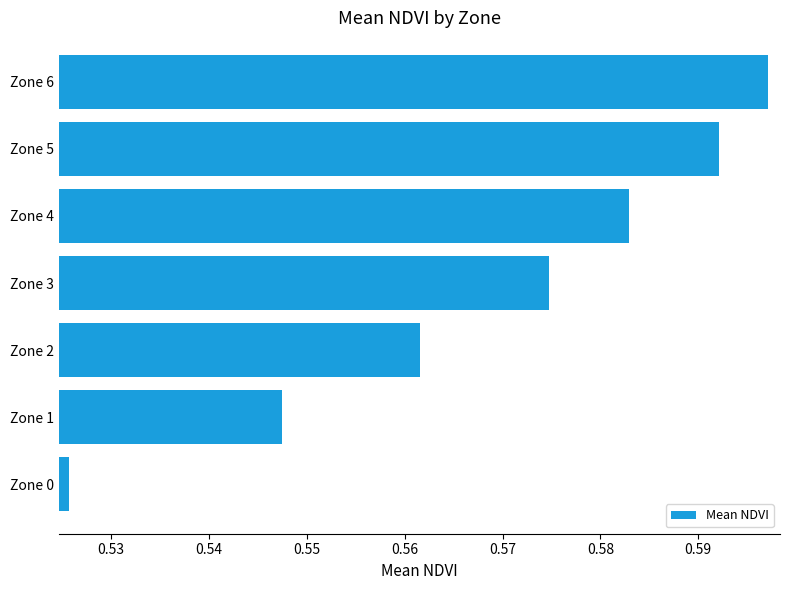

Does the chart contain any negative values?

No